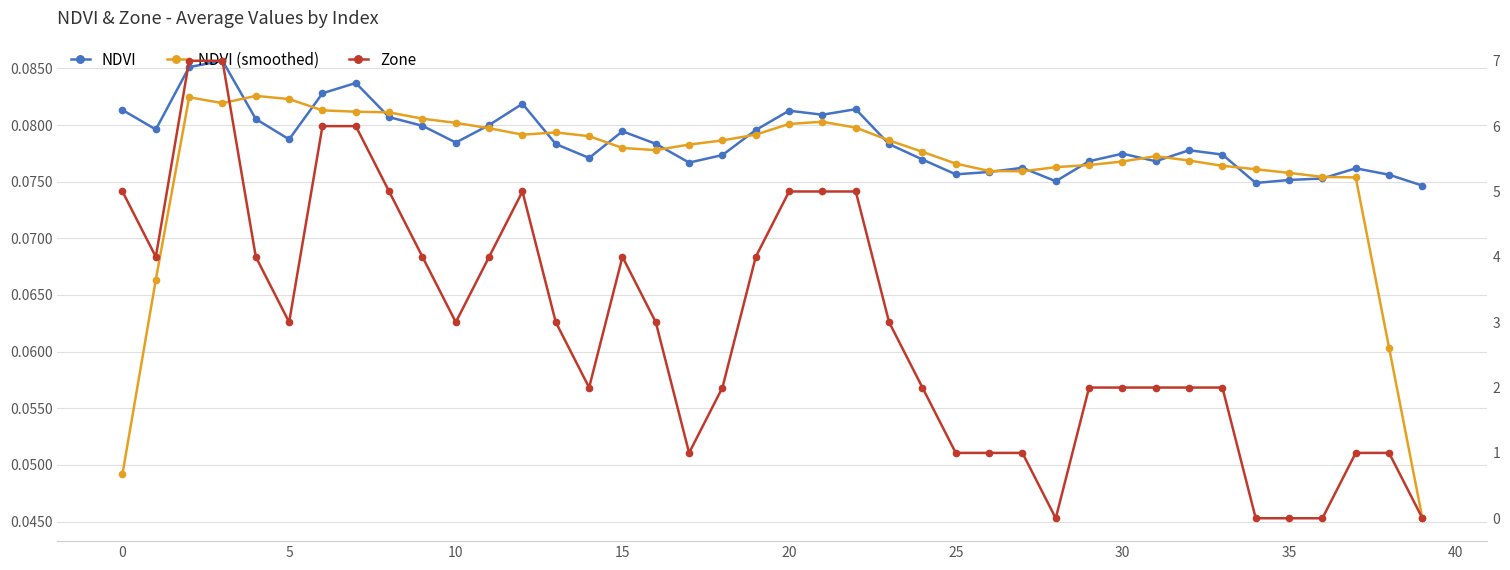

Between 25 and 27, which is larger?

27